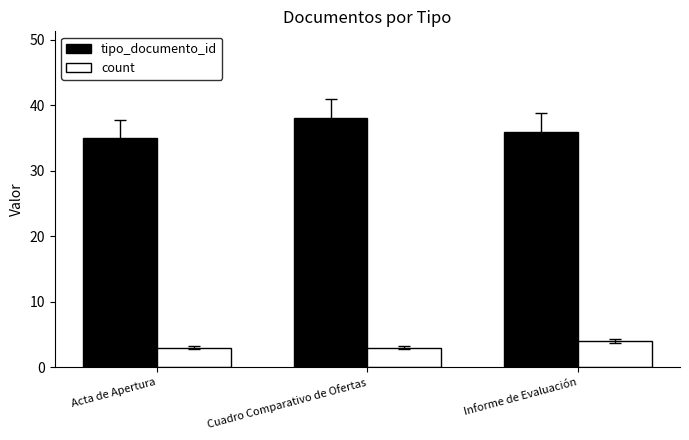

Reading left to right, extract all data points from this chart.

tipo_documento_id: 35	38	36
count: 3	3	4